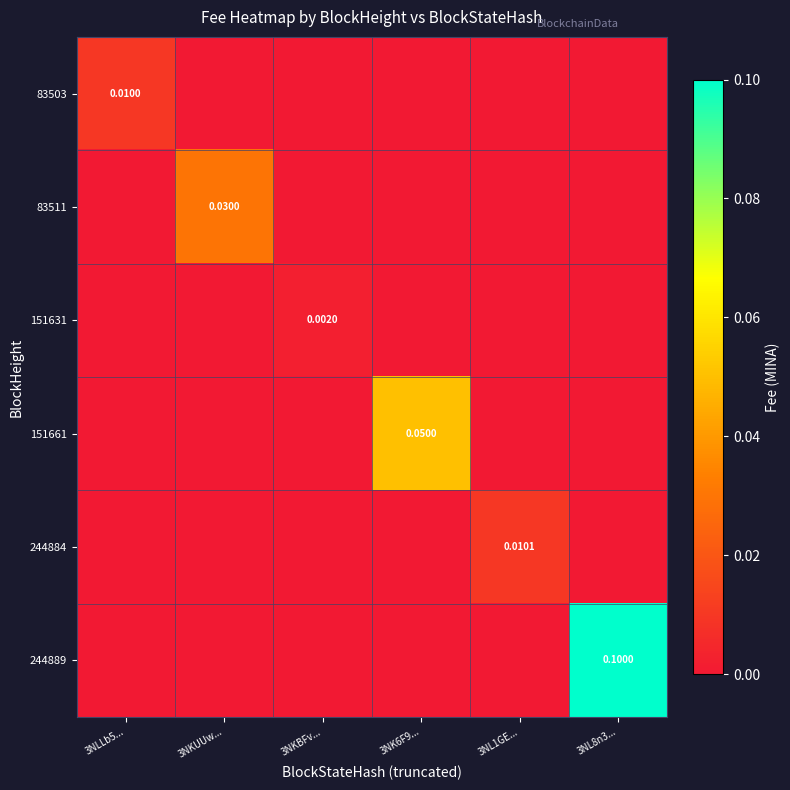

Which series has the widest spread of values?

244889